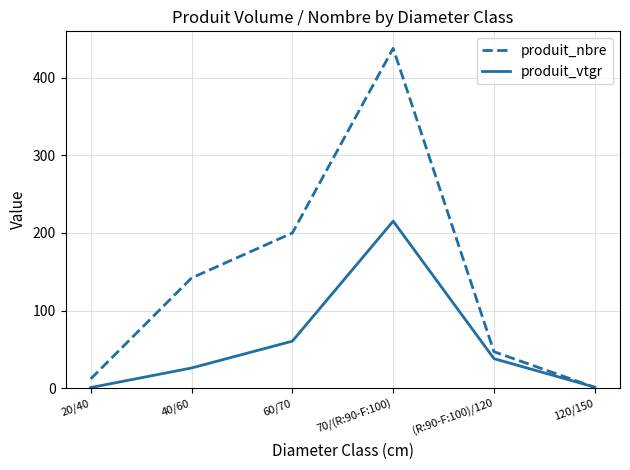

Is it true that produit_nbre equals 130.0 at 60/70?

False